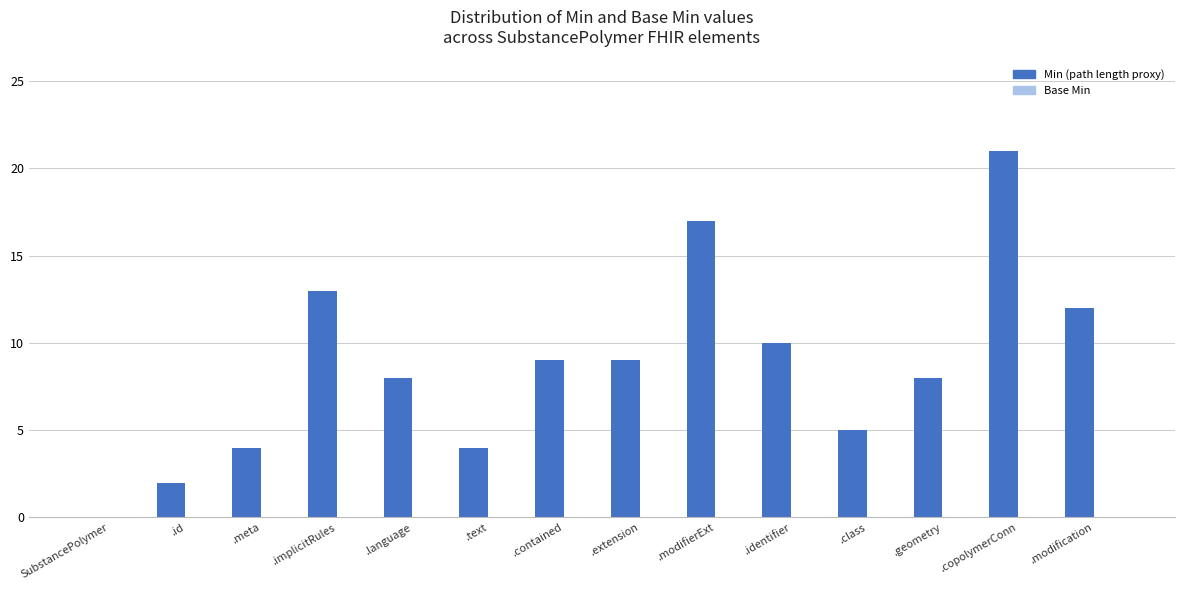

What is the greatest value displayed?

21